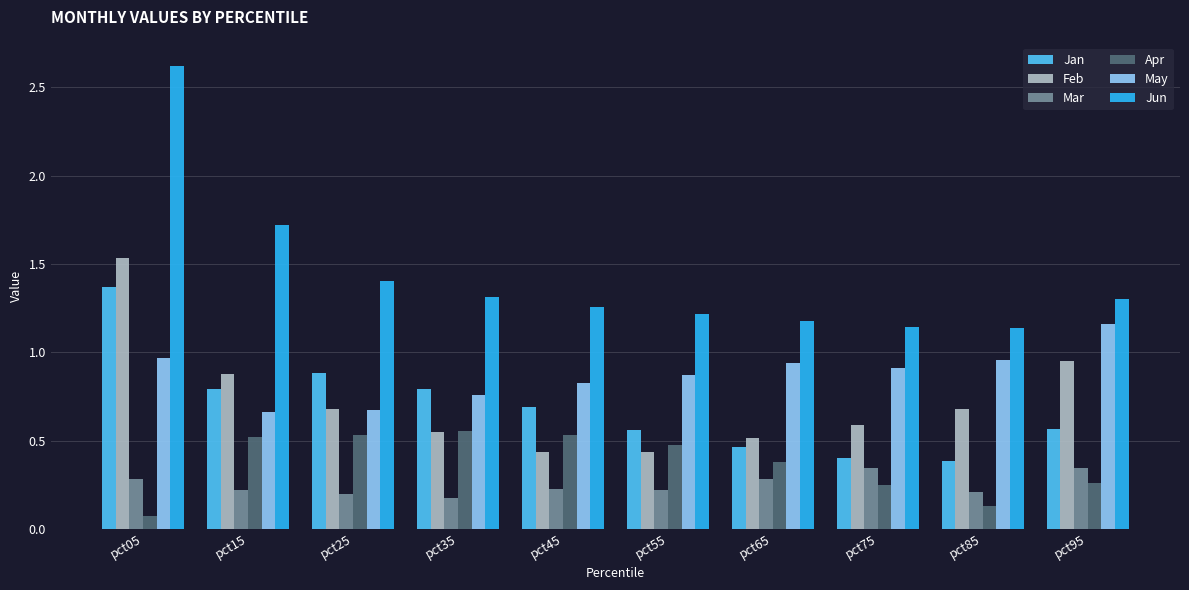

How many categories are shown in the chart?

10